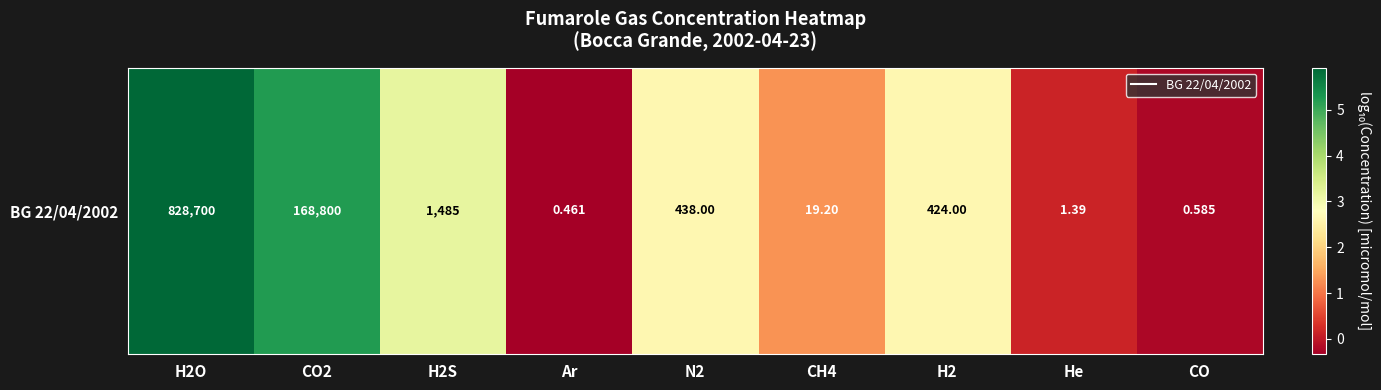

Reading left to right, what are all the values shown in this chart?

H2O=5.9	CO2=5.2	H2S=3.2	Ar=-0.3	N2=2.6	CH4=1.3	H2=2.6	He=0.1	CO=-0.2